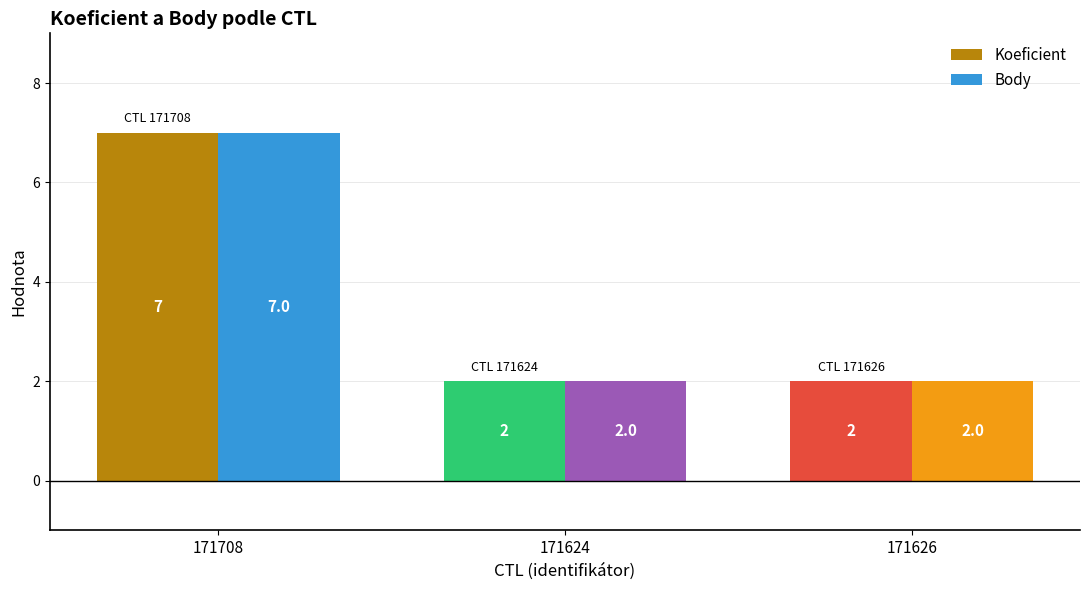

How many series are shown in this chart?

2